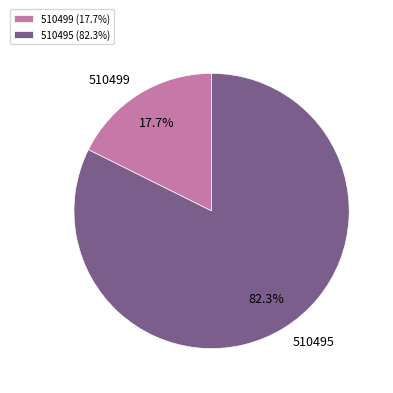

What percentage is NOT represented by 510499?

82.3%